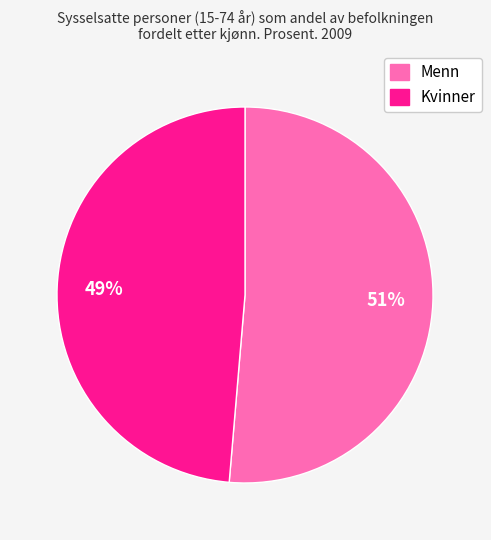

To the nearest percent, what portion does Kvinner represent?

49%